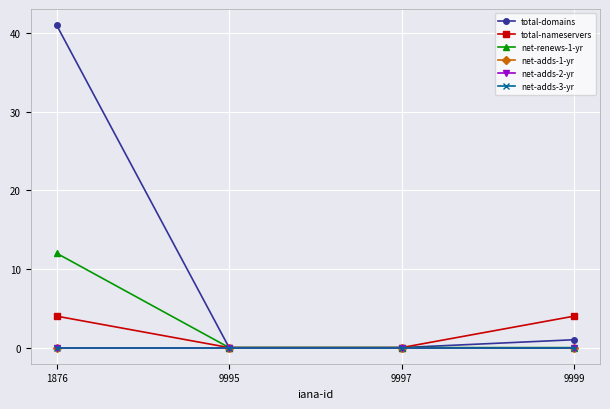

Is this an area chart (filled region under the line)?

No